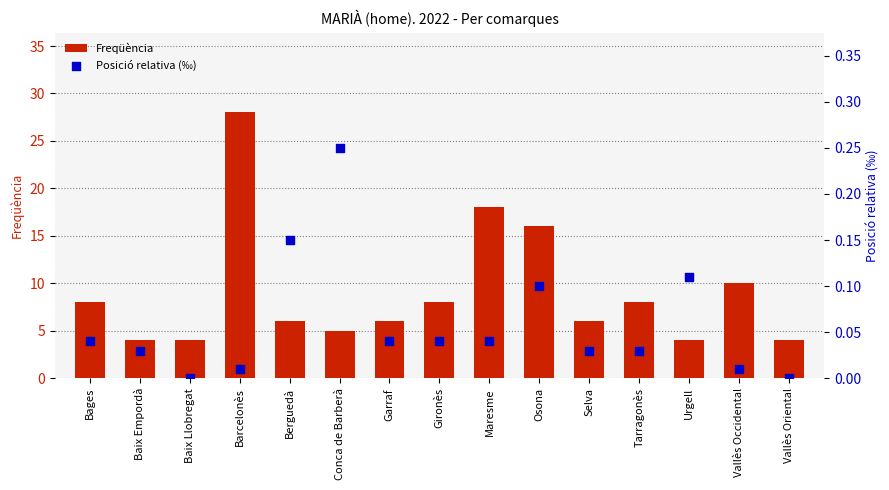

At how many categories does at least one series exceed 0?

15